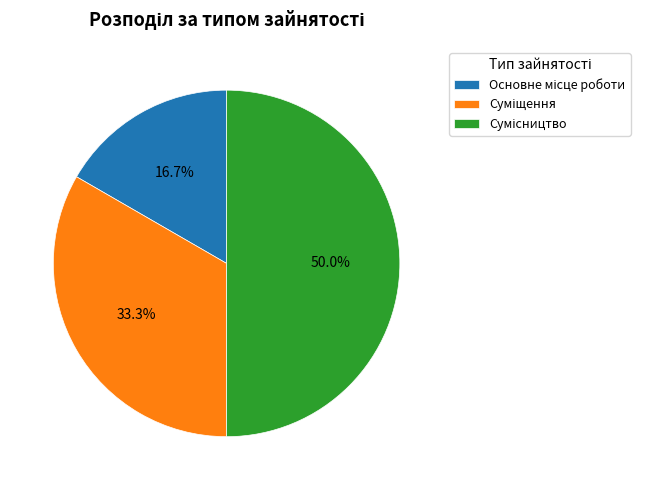

Rank the categories by value from lowest to highest.

Основне місце роботи, Суміщення, Сумісництво